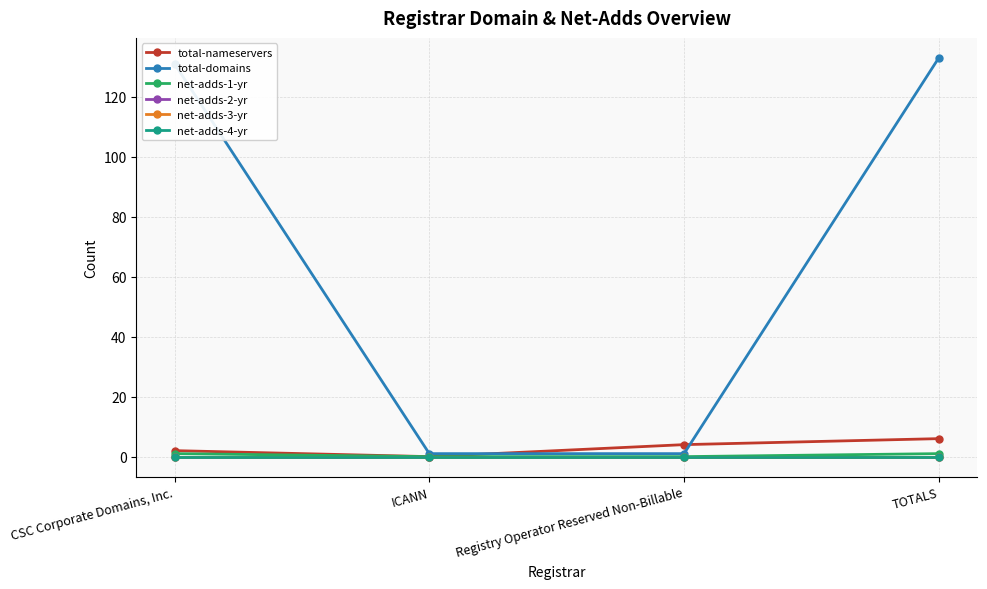

True or false: total-domains has more than 1 points higher than both neighbors.

False